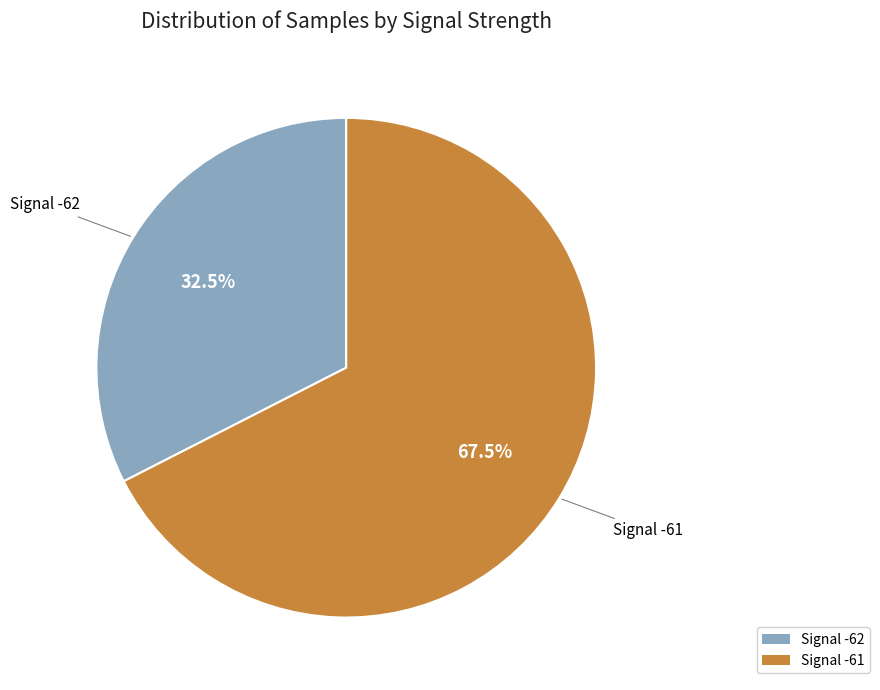

Which has a higher value, Signal -62 or Signal -61?

Signal -61